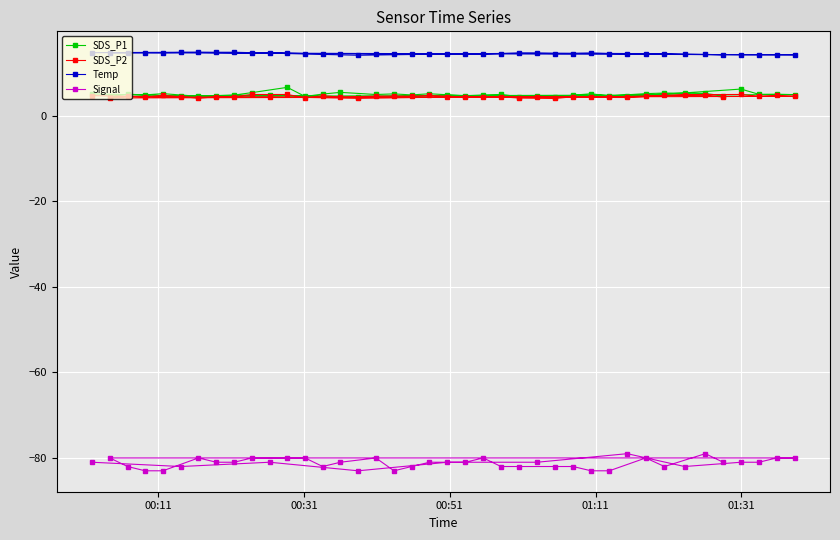

What is the value of the SDS_P1 point at the 31st from the left?

4.5